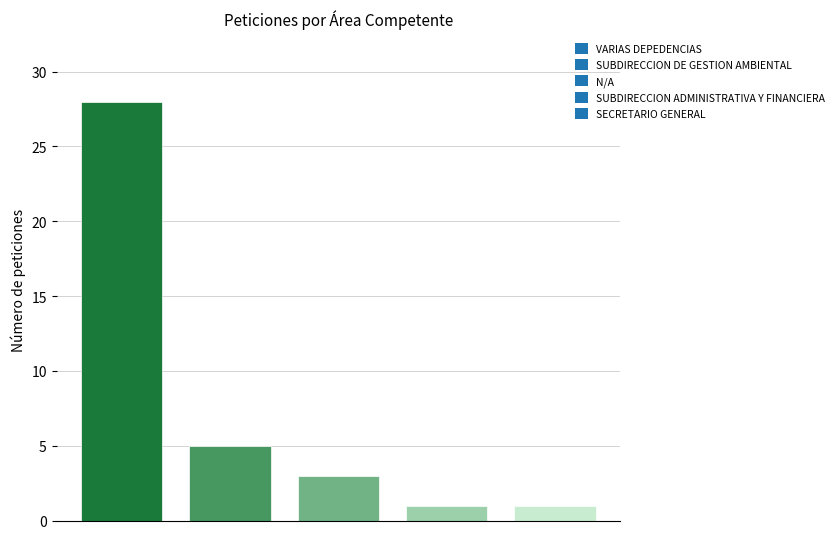

What is the greatest value displayed?

28